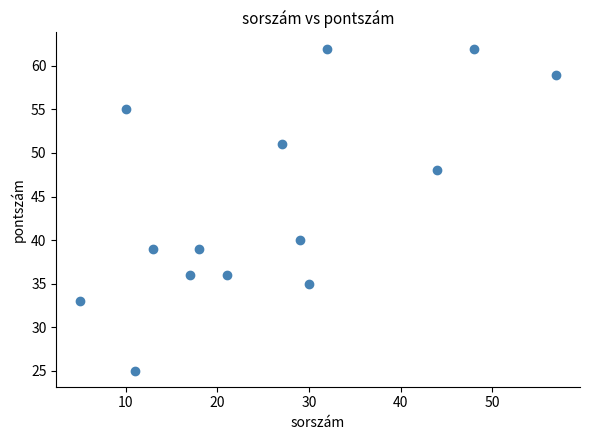

What Y value in the scatter plot is closest to 43?

40